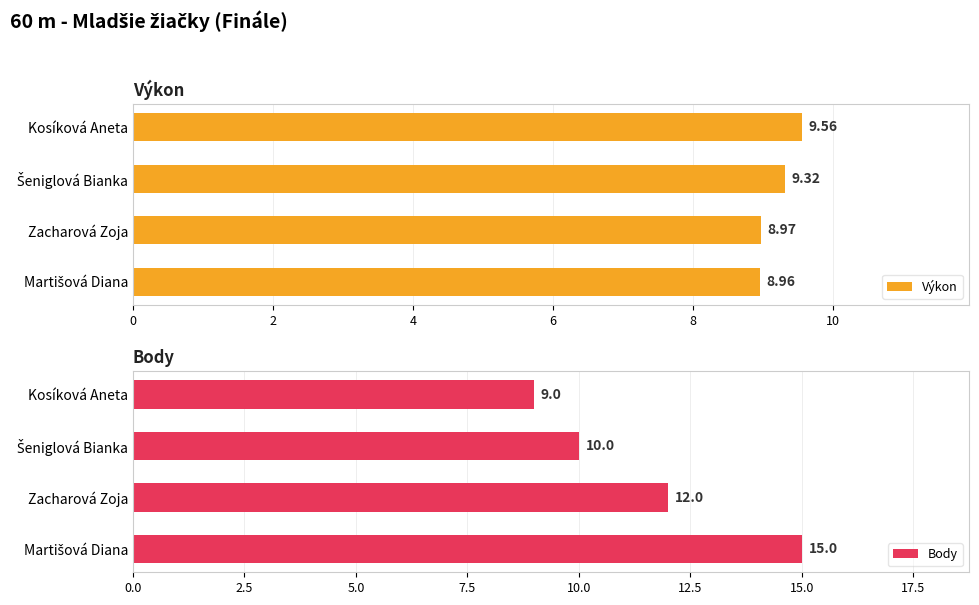

What is the average value of the Výkon series?

9.2